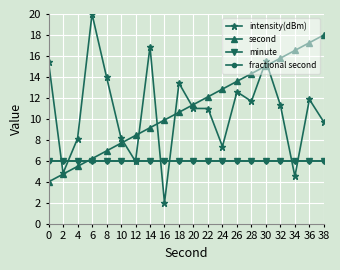

Which series ends up on top after the final intersection of intensity(dBm) and second?

second